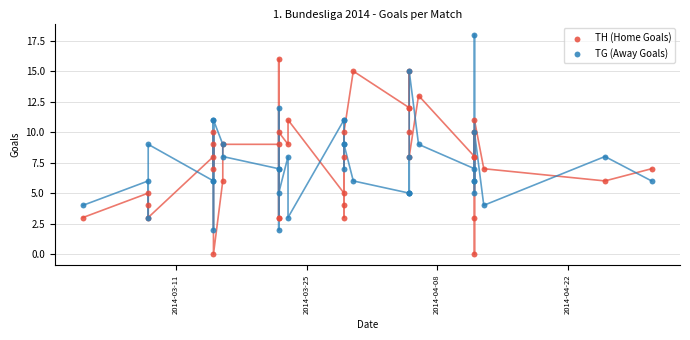

What are all the series names shown in the legend?

TH (Home Goals), TG (Away Goals)